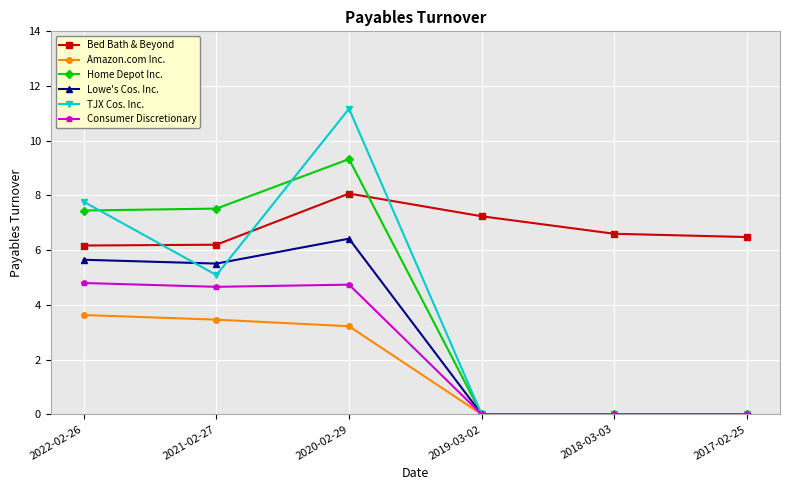

Between 2022-02-26 and 2021-02-27, which series saw the biggest shift?

TJX Cos. Inc.